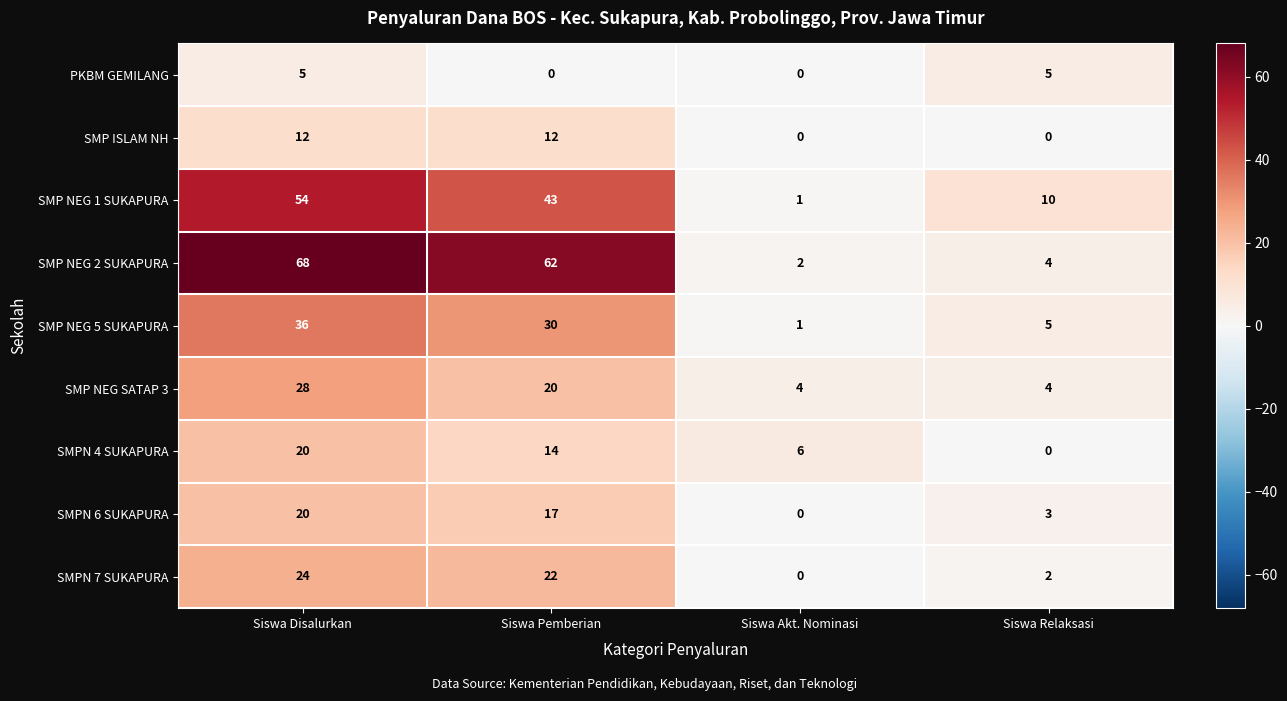

List the labels in order of SMP NEG 1 SUKAPURA value, smallest first.

Siswa Akt. Nominasi, Siswa Relaksasi, Siswa Pemberian, Siswa Disalurkan